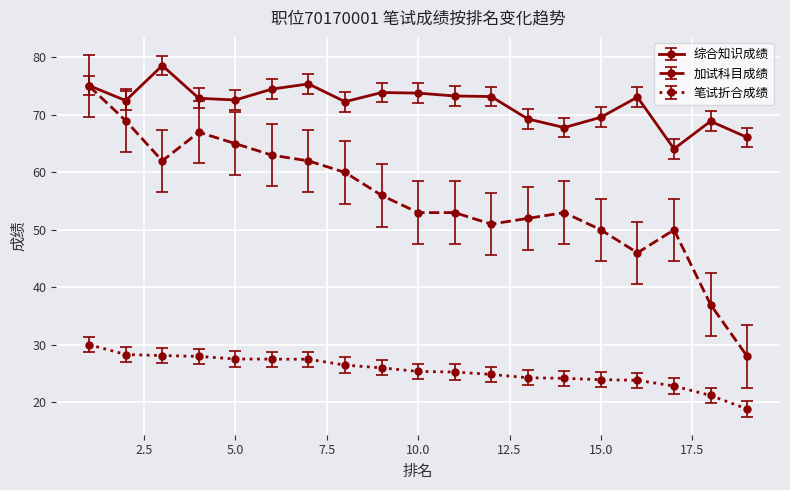

True or false: 笔试折合成绩 and 综合知识成绩 intersect in this chart.

False